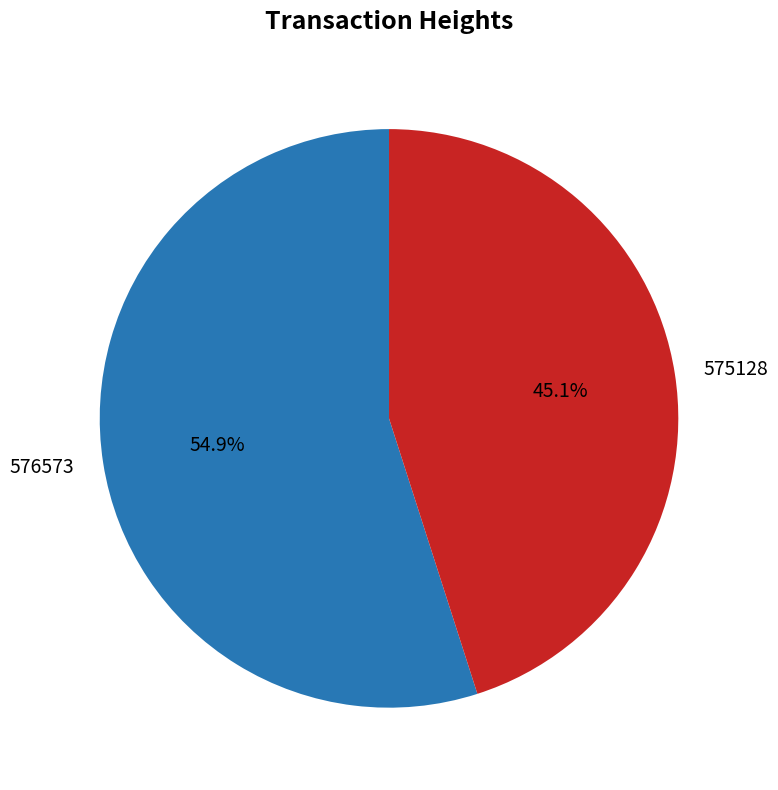

What is the ratio of the value at 575128 to the value at 576573?

0.8